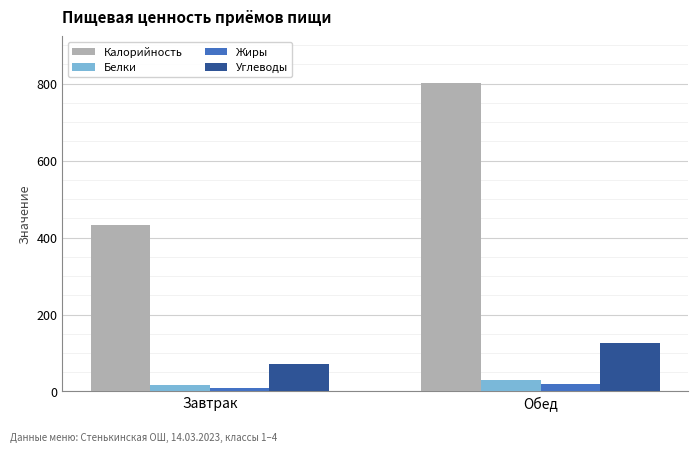

Is the value of Калорийность at Обед greater than the value of Жиры at Завтрак?

Yes